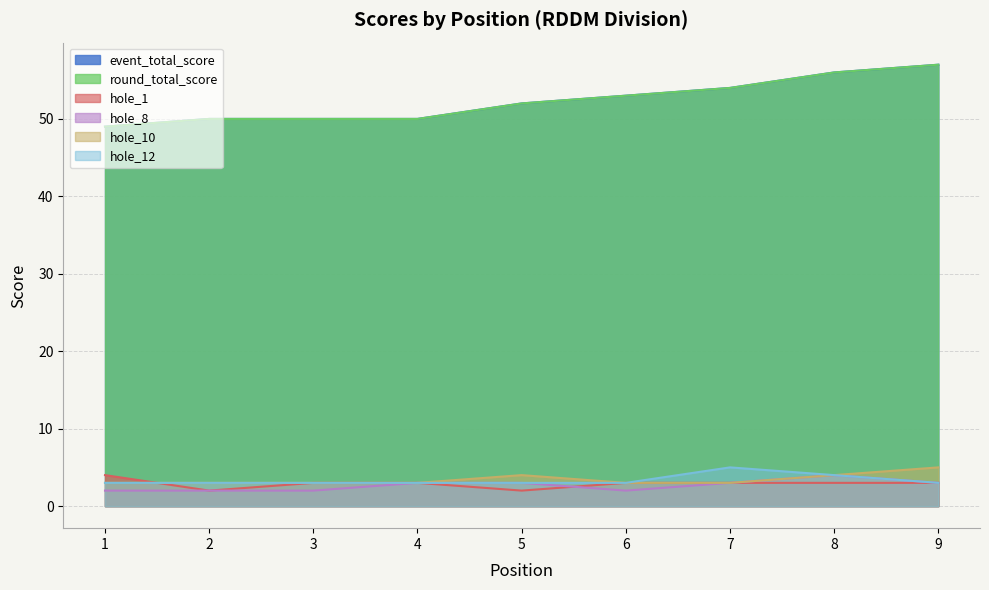

Read the hole_1 value at 4.

3